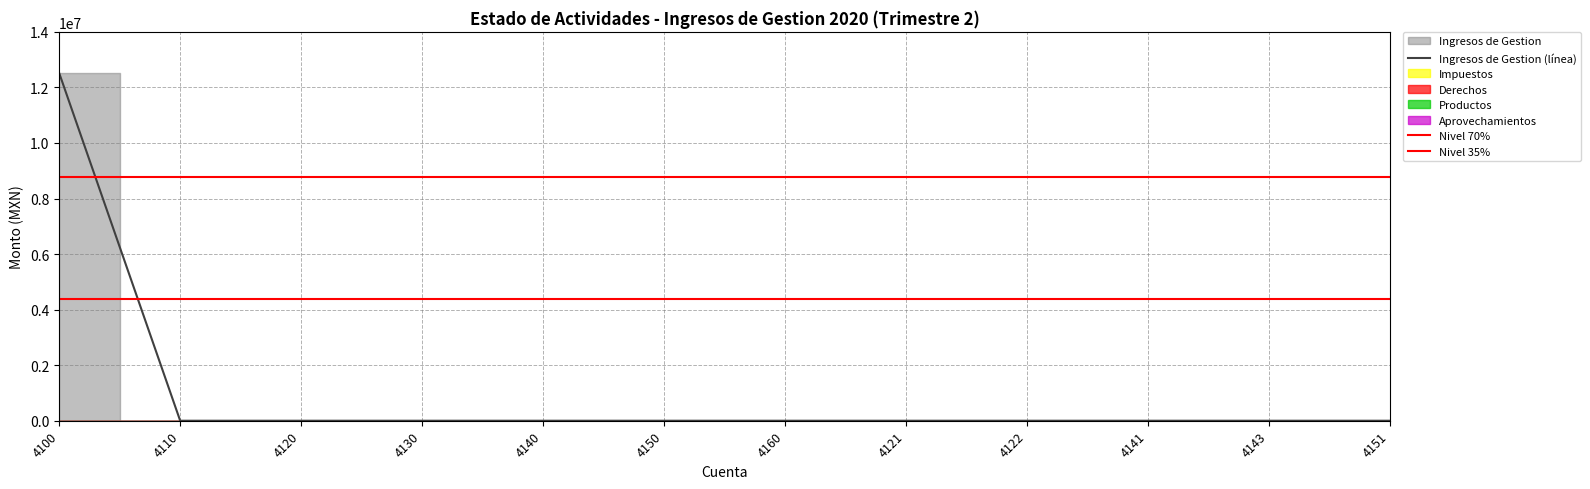

Reading left to right, extract all data points from this chart.

Ingresos de Gestion: 4100=12513361.8	4110=0.0	4120=0.0	4130=0.0	4140=0.0	4150=0.0	4160=0.0	4121=0.0	4122=0.0	4141=0.0	4143=0.0	4151=0.0
Impuestos: 4100=0.0	4110=0.0	4120=0.0	4130=0.0	4140=0.0	4150=0.0	4160=0.0	4121=0.0	4122=0.0	4141=0.0	4143=0.0	4151=0.0
Derechos: 4100=0.0	4110=0.0	4120=0.0	4130=0.0	4140=0.0	4150=0.0	4160=0.0	4121=0.0	4122=0.0	4141=0.0	4143=0.0	4151=0.0
Productos: 4100=0.0	4110=0.0	4120=0.0	4130=0.0	4140=0.0	4150=0.0	4160=0.0	4121=0.0	4122=0.0	4141=0.0	4143=0.0	4151=0.0
Aprovechamientos: 4100=0.0	4110=0.0	4120=0.0	4130=0.0	4140=0.0	4150=0.0	4160=0.0	4121=0.0	4122=0.0	4141=0.0	4143=0.0	4151=0.0